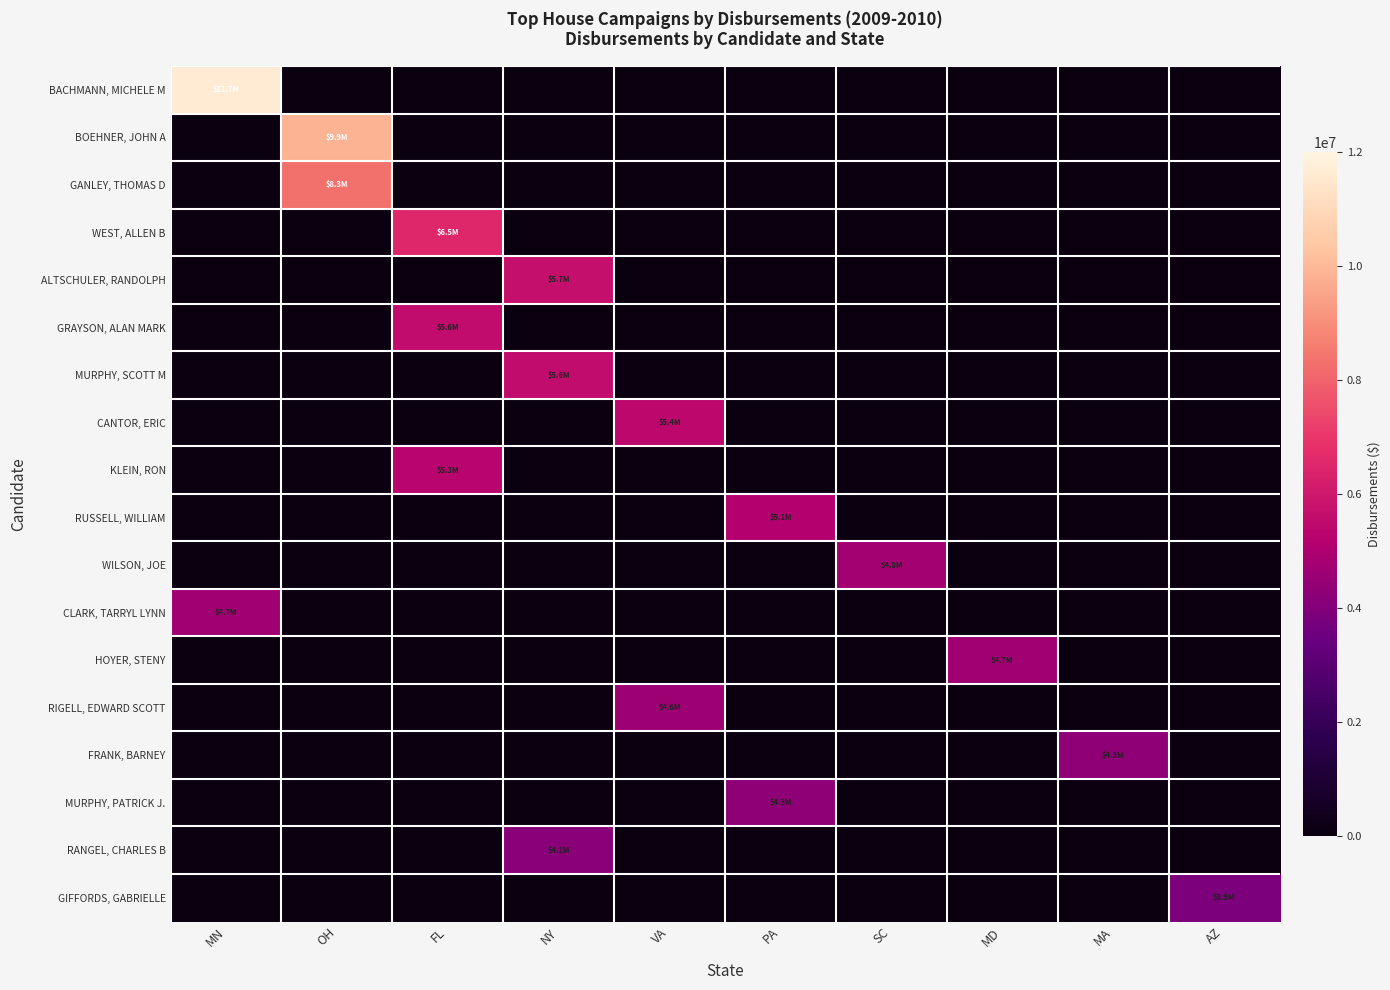

Rank the series at NY from lowest to highest value.

BACHMANN, MICHELE M, BOEHNER, JOHN A, GANLEY, THOMAS D, WEST, ALLEN B, GRAYSON, ALAN MARK, CANTOR, ERIC, KLEIN, RON, RUSSELL, WILLIAM, WILSON, JOE, CLARK, TARRYL LYNN, HOYER, STENY, RIGELL, EDWARD SCOTT, FRANK, BARNEY, MURPHY, PATRICK J., GIFFORDS, GABRIELLE, RANGEL, CHARLES B, MURPHY, SCOTT M, ALTSCHULER, RANDOLPH